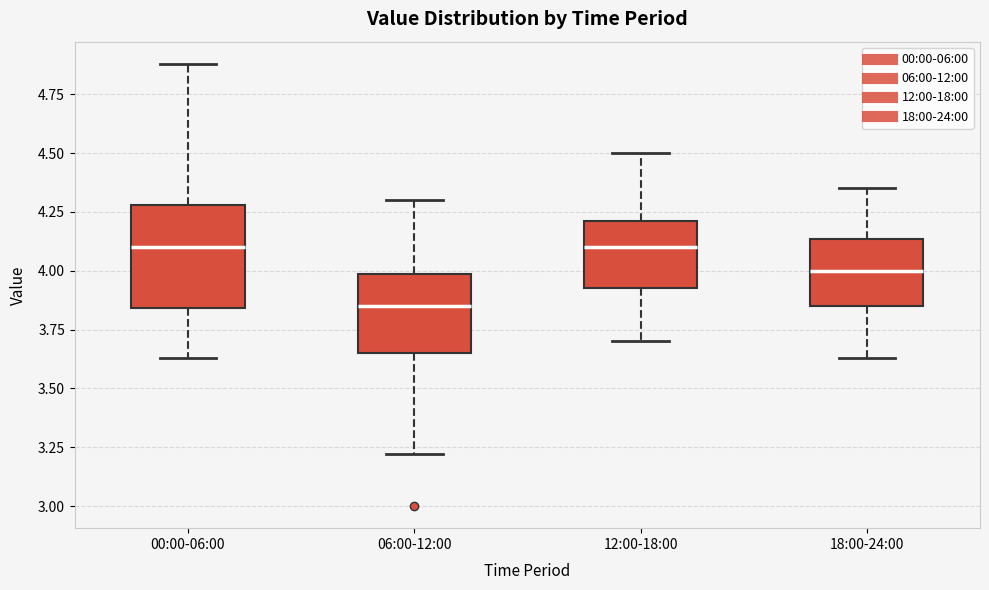

Reading left to right, read every box against the y-axis: the position of its median line, the range the box covers, and the ends of its whiskers. The values are not printed on the chart, so give them approximately, as read against the axis.

00:00-06:00: median 4.10, box 3.85 to 4.30, whiskers 3.65 to 4.90
06:00-12:00: median 3.85, box 3.65 to 4.00, whiskers 3.20 to 4.30
12:00-18:00: median 4.10, box 3.95 to 4.20, whiskers 3.70 to 4.50
18:00-24:00: median 4.00, box 3.85 to 4.15, whiskers 3.65 to 4.35